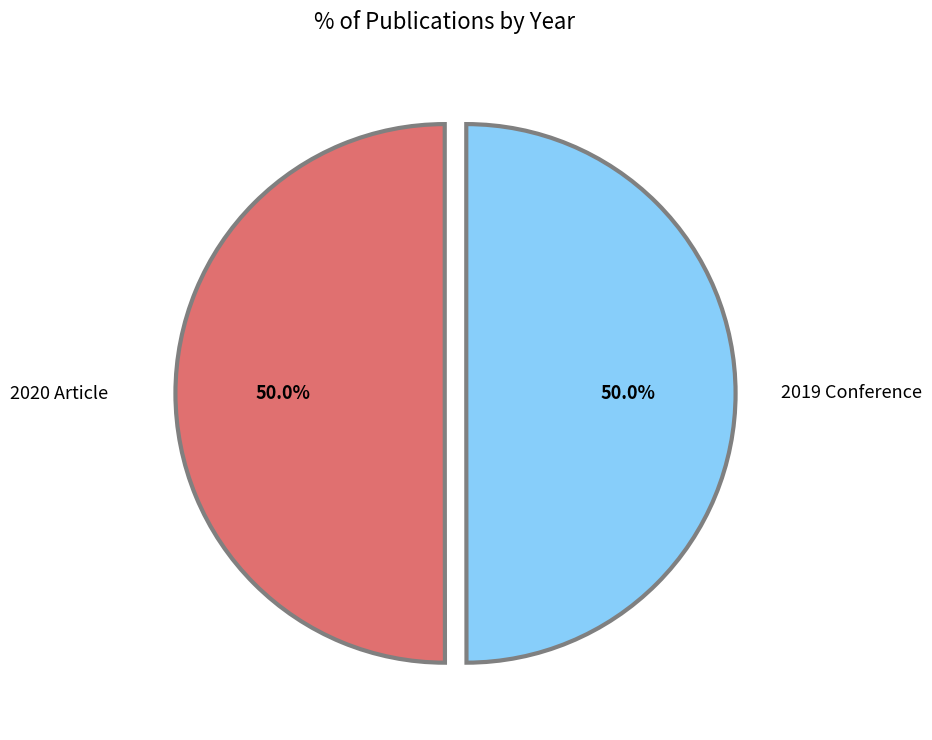

Approximately how many times larger is the value at 2020 Article compared to 2019 Conference?

1.0